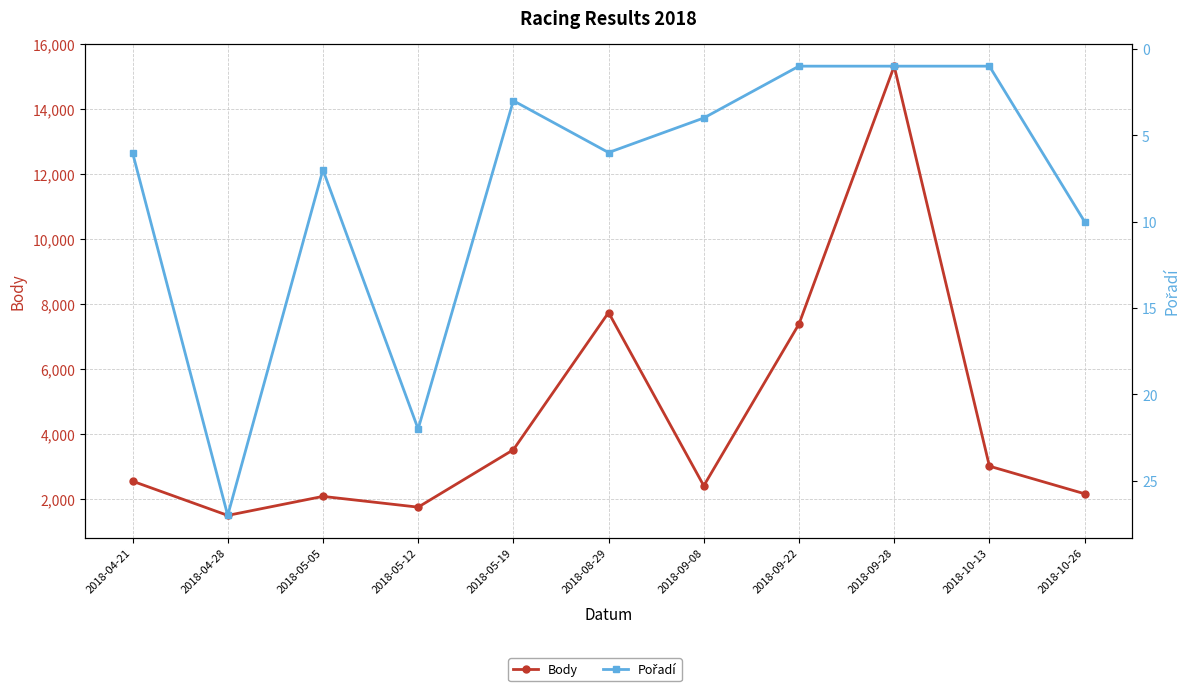

Rank the series at 2018-10-13 from lowest to highest value.

Pořadí, Body